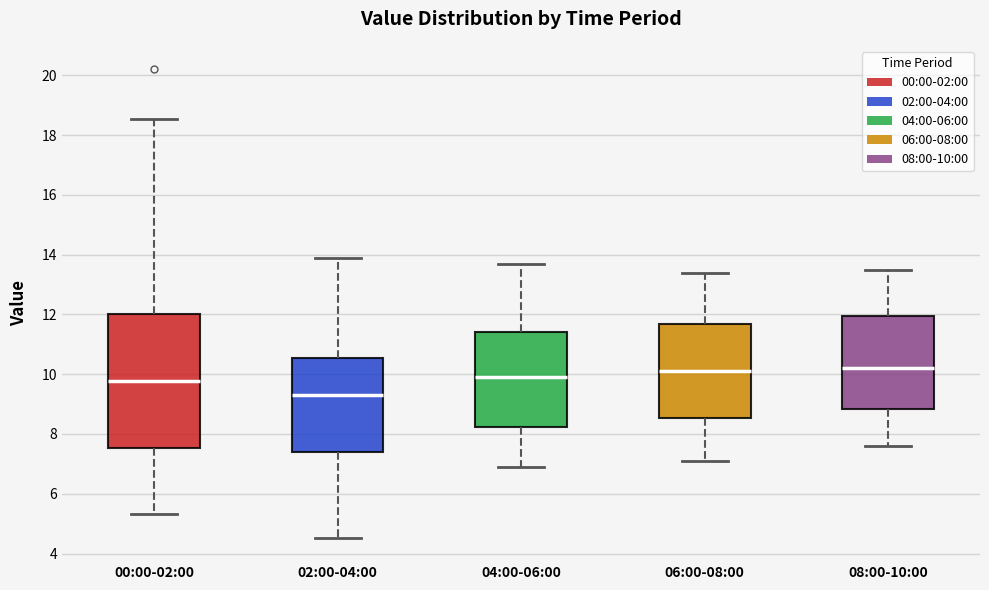

Where is the lower edge of the box for 04:00-06:00 on the y-axis? The values are not printed on the chart, so give them approximately, as read against the axis.

8.2